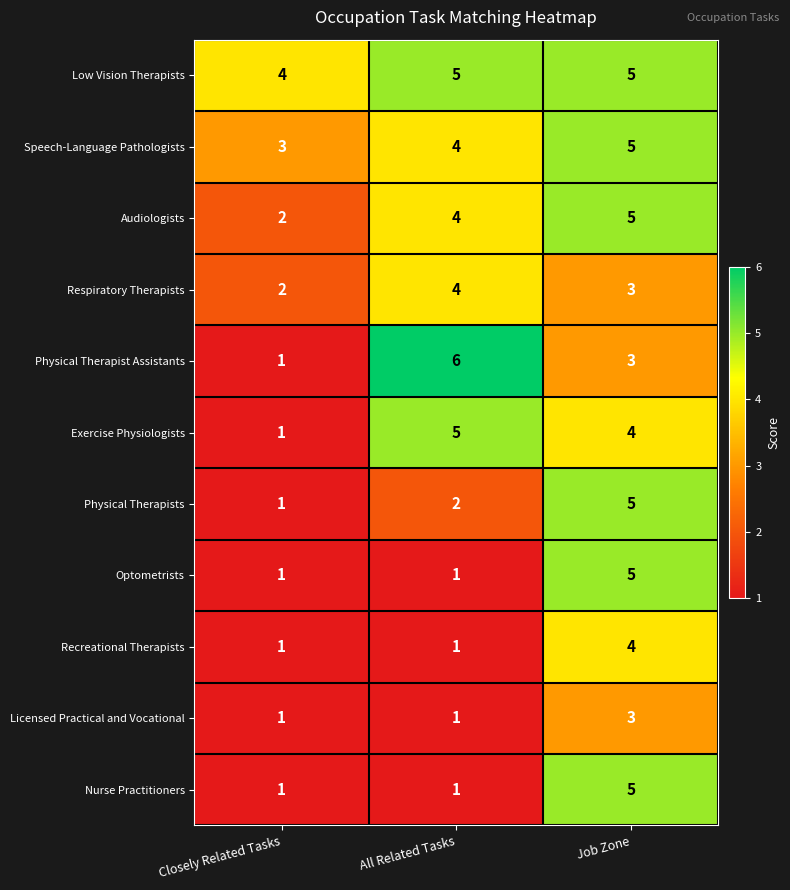

How many data points in Audiologists are less than 4?

1